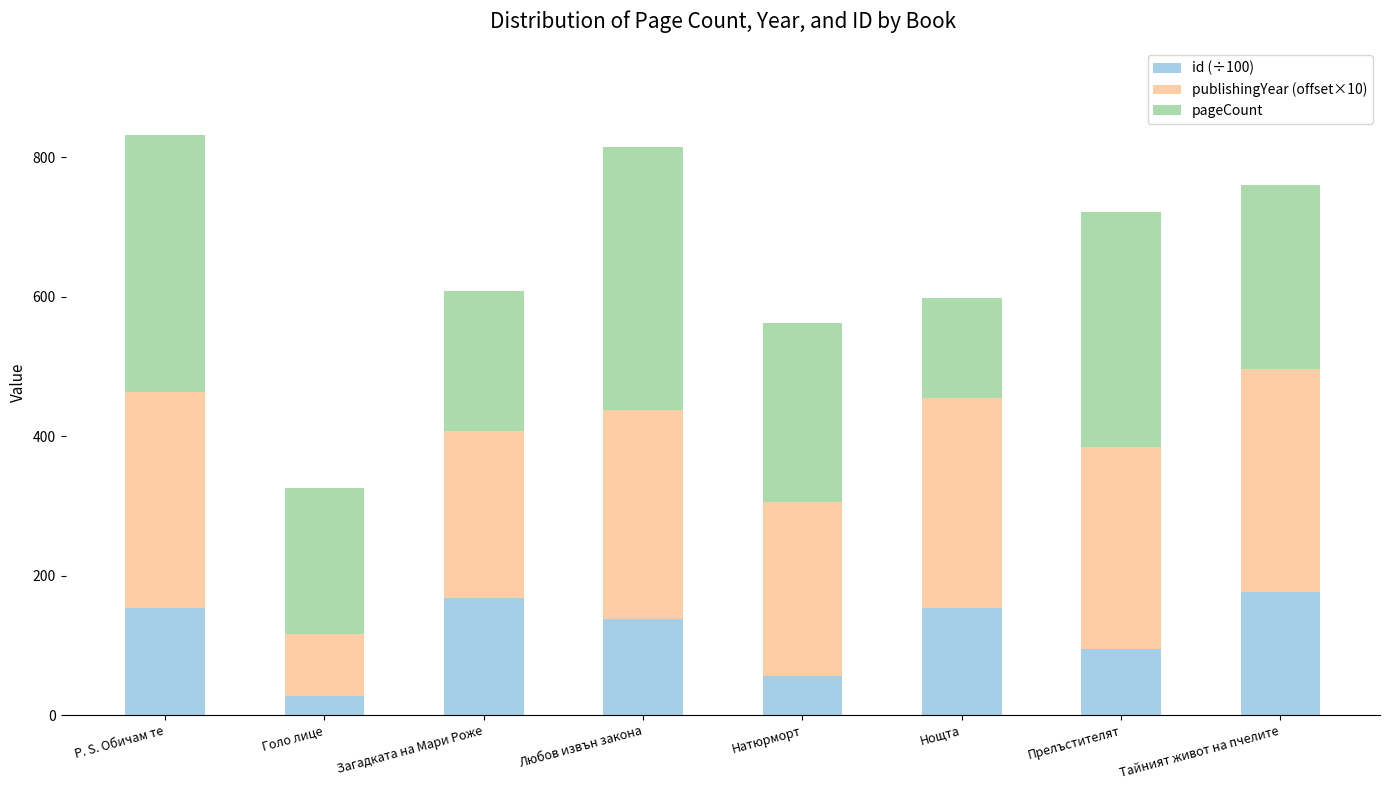

What is the total value across all series at Тайният живот на пчелите?

760